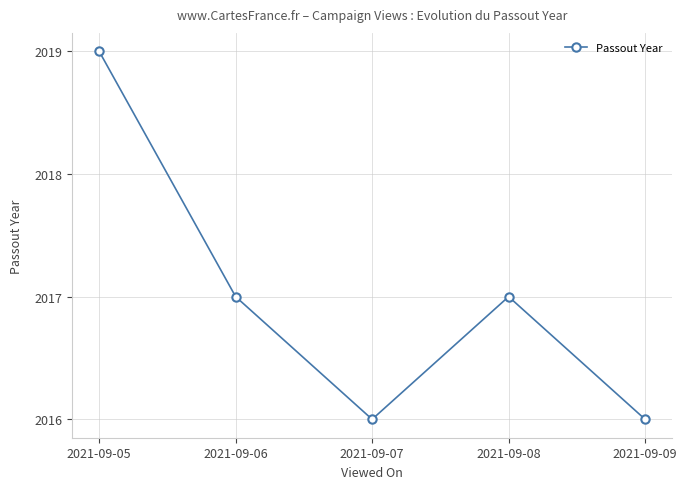

What is the difference between the maximum and minimum values?

3